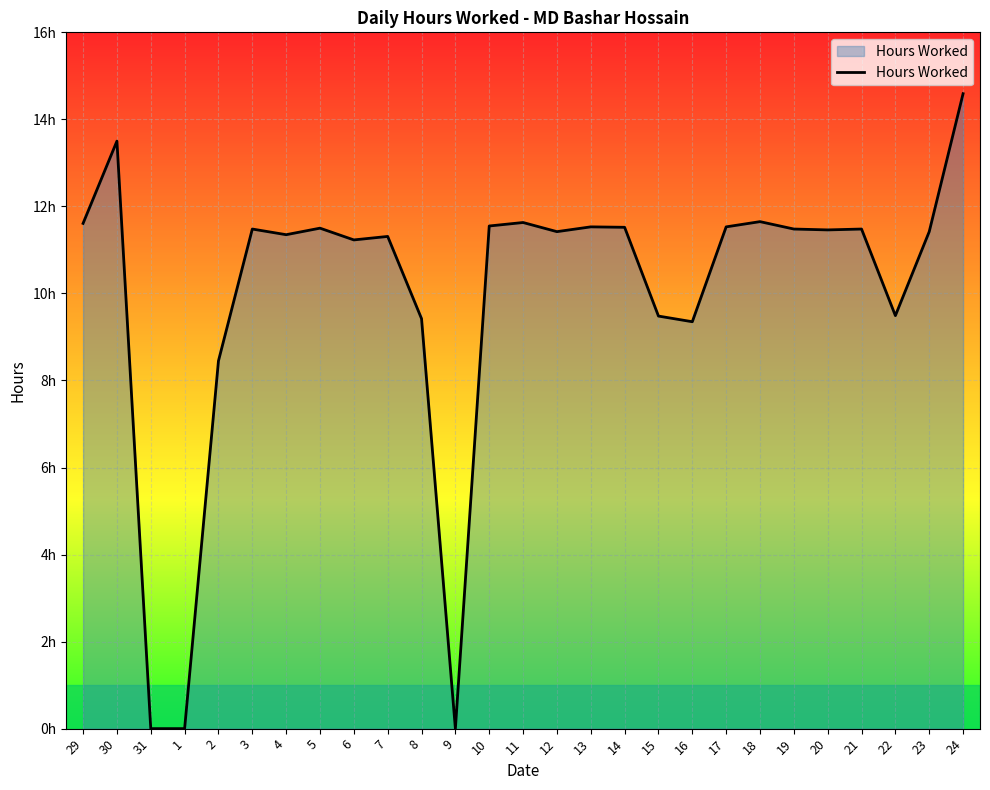

Reading right to left, what are all the values shown in this chart?

14.6	11.4	9.5	11.5	11.5	11.5	11.7	11.5	9.3	9.5	11.5	11.5	11.4	11.6	11.6	0.0	9.4	11.3	11.2	11.5	11.3	11.5	8.4	0.0	0.0	13.5	11.6